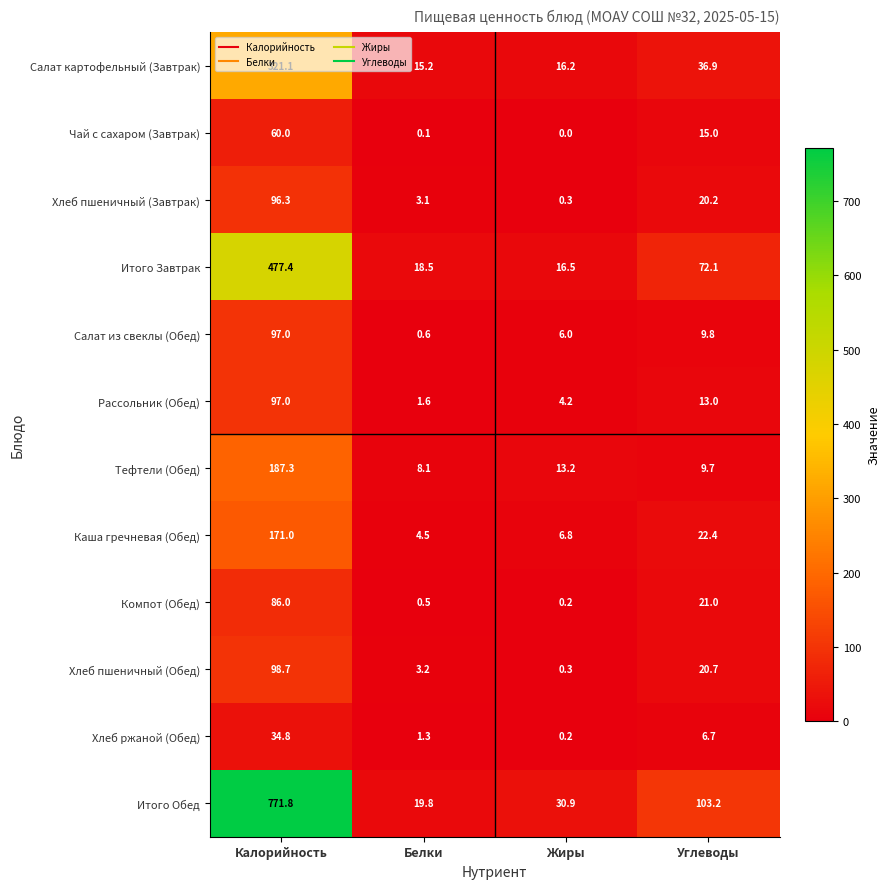

What is the spread (max minus min) of values at Белки?

19.7